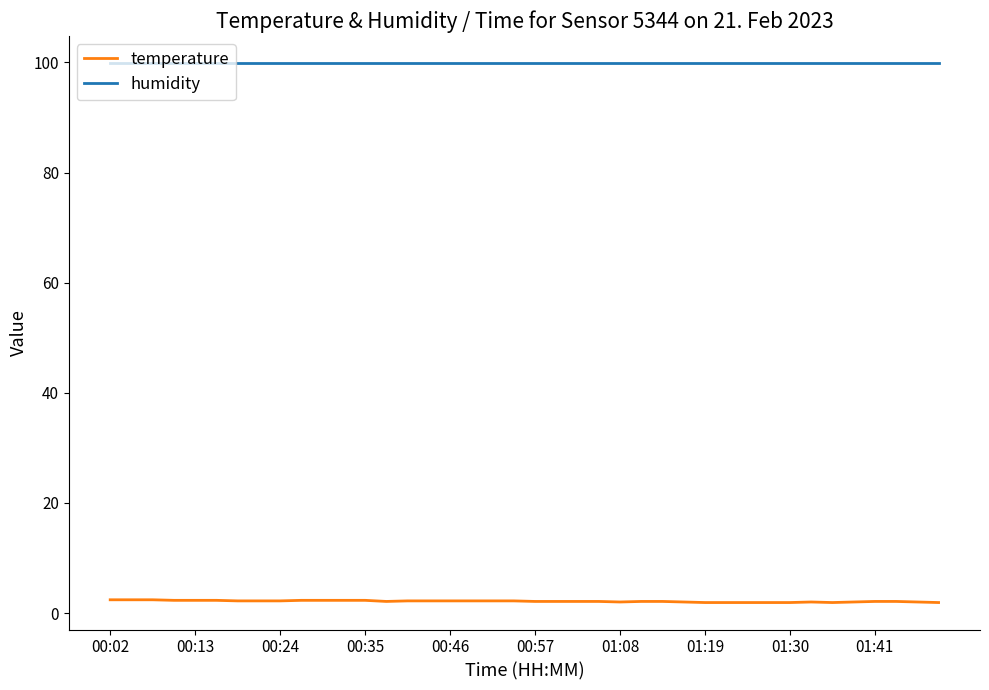

Which series has the largest range (max minus min)?

temperature